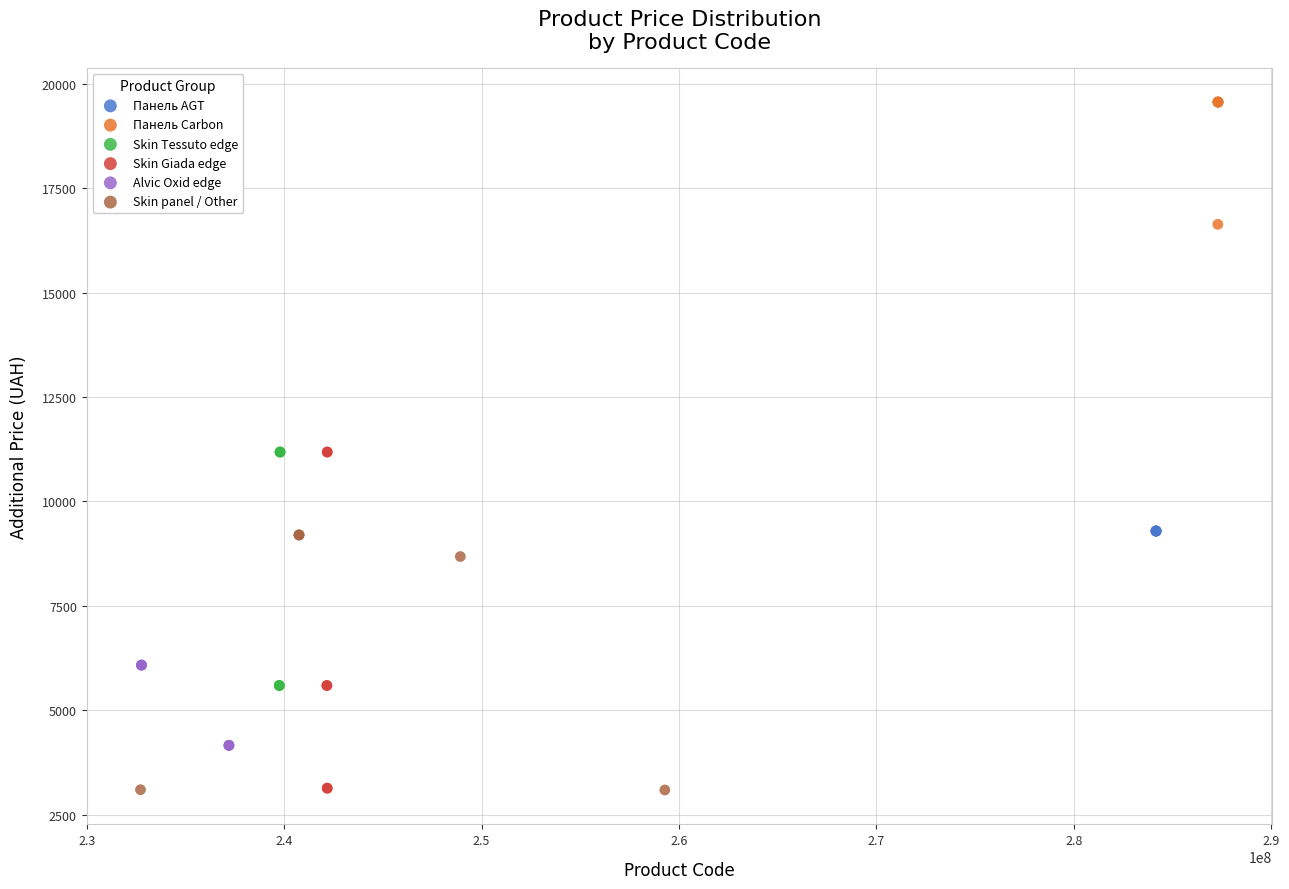

Which series reaches the maximum Y coordinate?

Панель Carbon